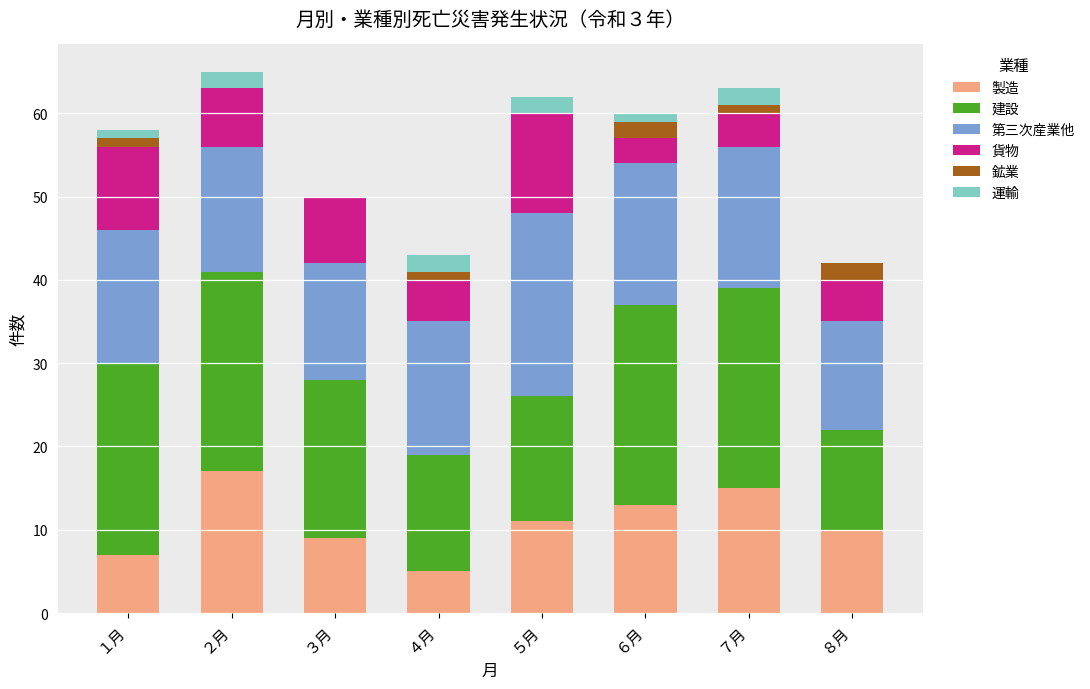

Are the bars grouped side by side (vs. stacked)?

No